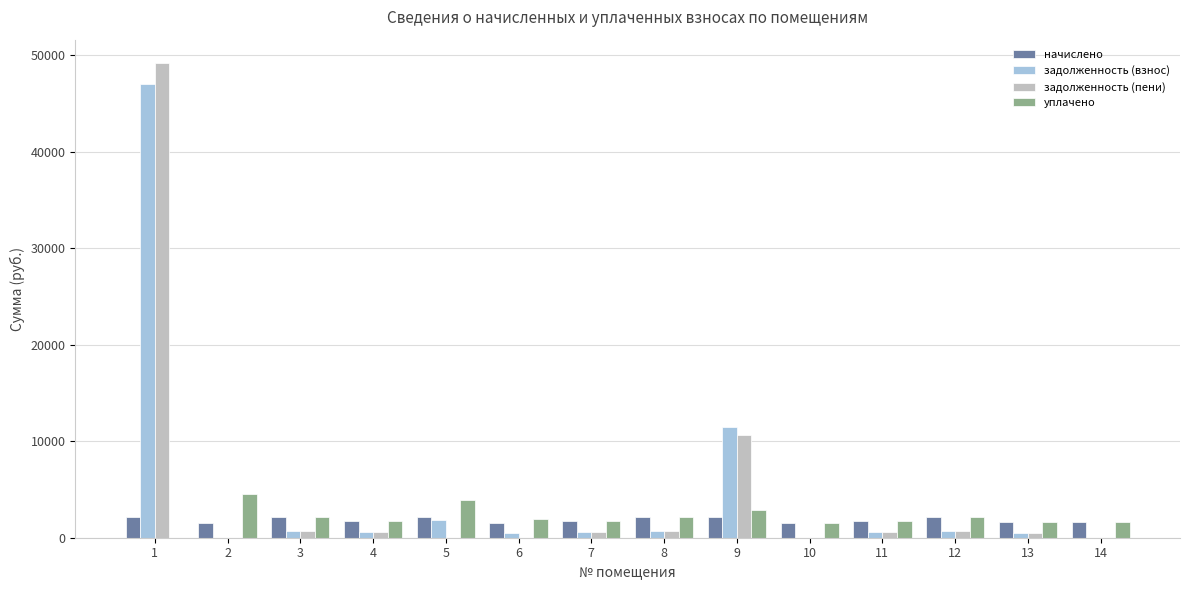

Is it true that задолженность (взнос) equals -29228.4 at 14?

False